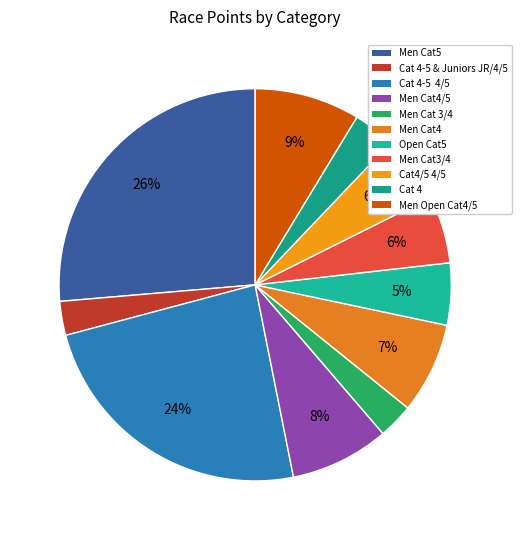

How much of the chart is everything except Men Cat 3/4?

97.5%